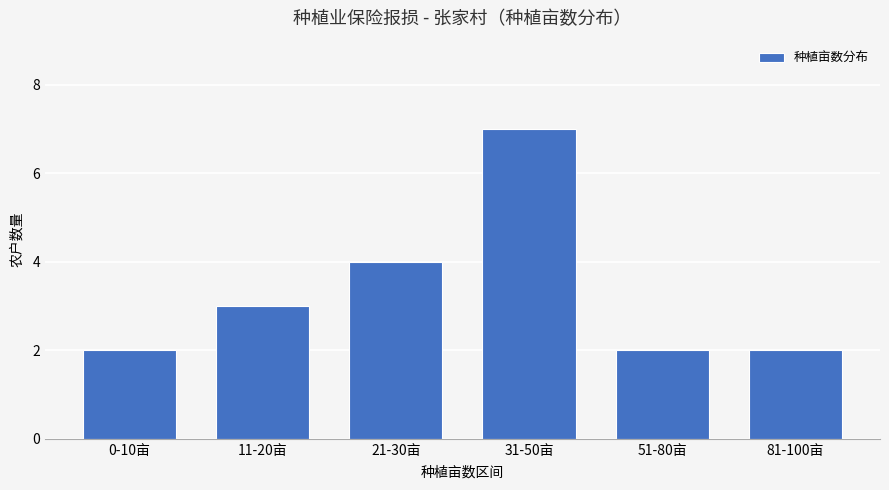

Which label corresponds to the largest value in the chart?

31-50亩